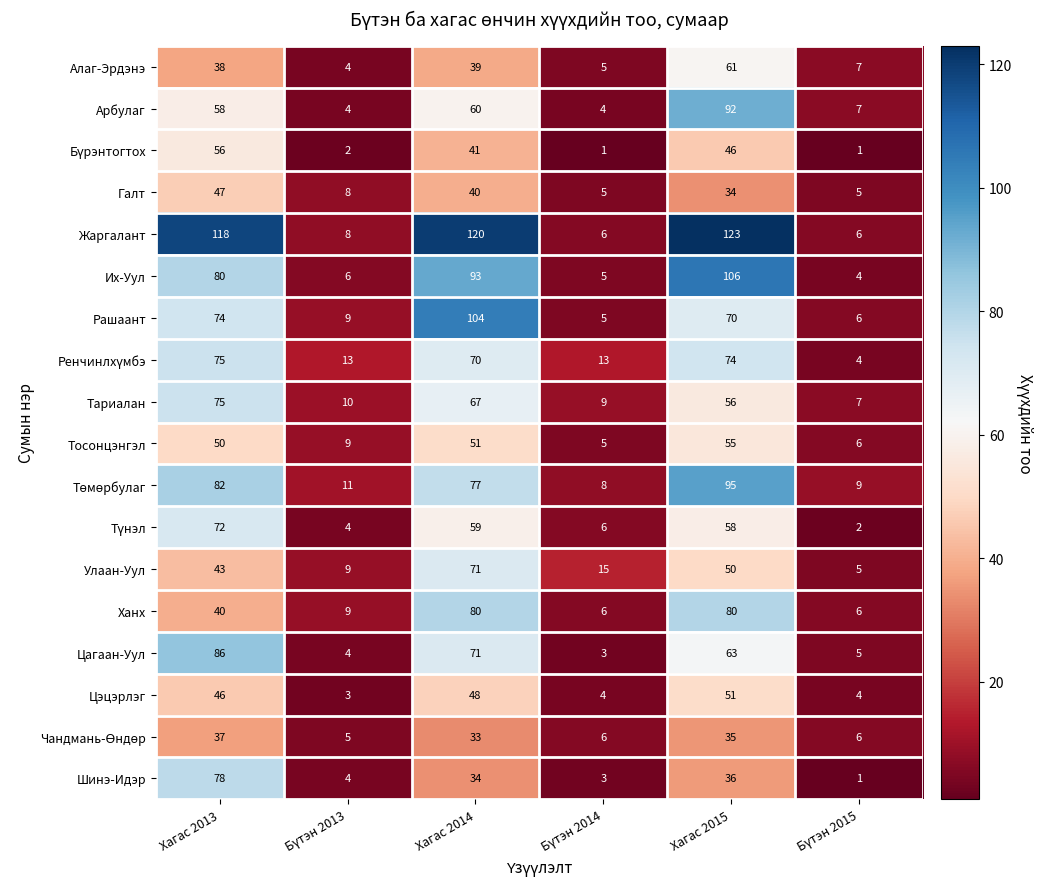

Which series has the largest total across all categories?

Жаргалант